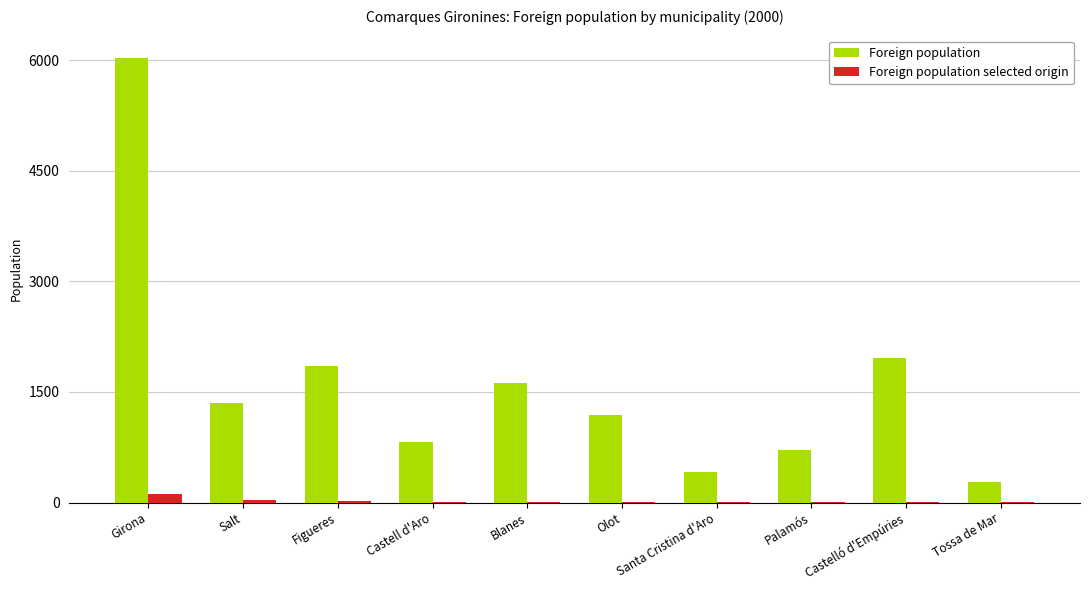

Which category has the highest value in the Foreign population selected origin series?

Girona